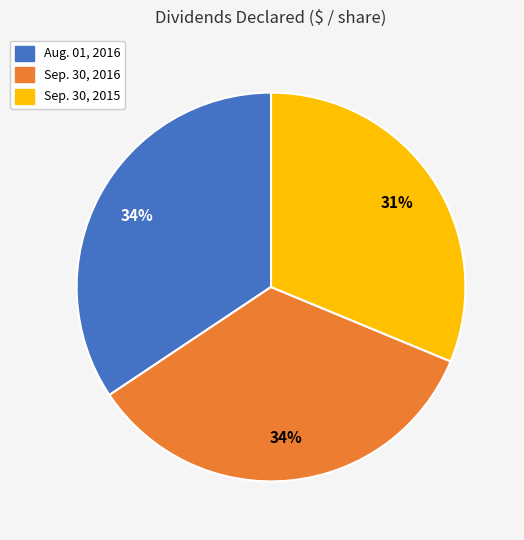

Which slice is the smallest?

Sep. 30, 2015